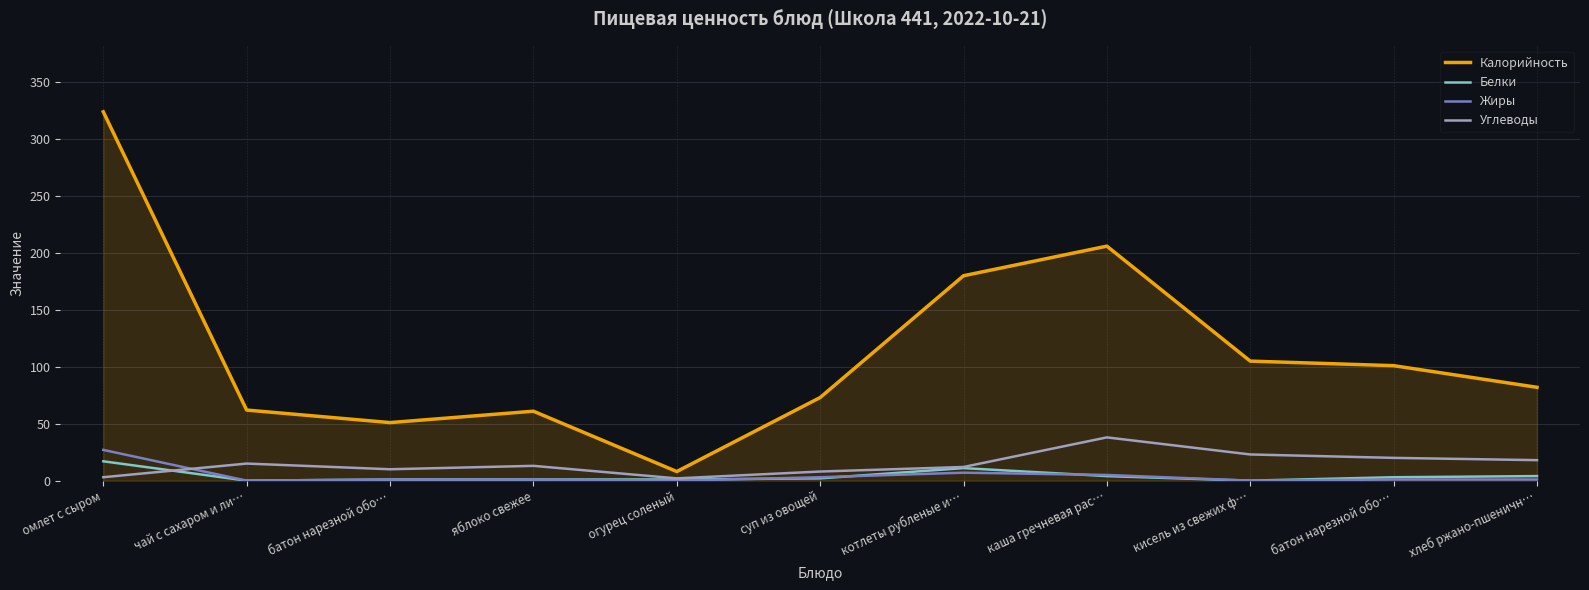

How many times do Белки and Жиры cross each other?

3